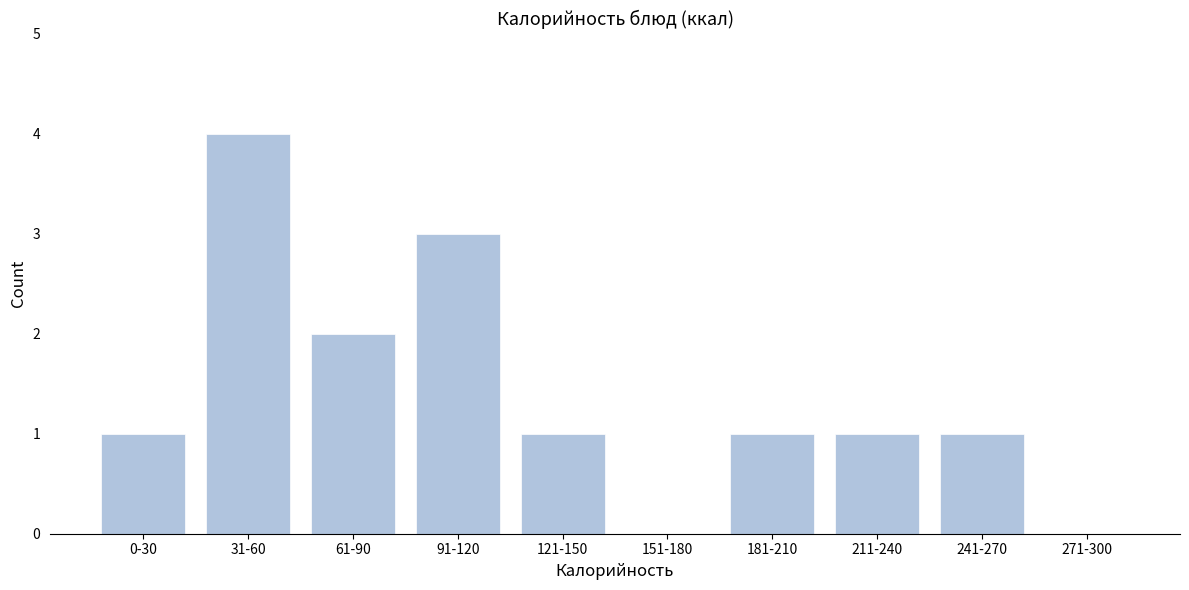

Reading right to left, list all the values displayed in this chart.

271-300=0	241-270=1	211-240=1	181-210=1	151-180=0	121-150=1	91-120=3	61-90=2	31-60=4	0-30=1